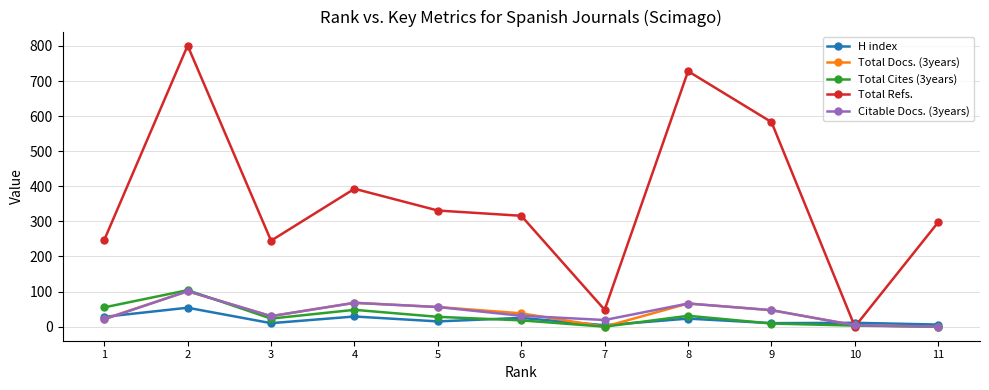

After their last crossing, which series has the higher values: H index or Citable Docs. (3years)?

H index